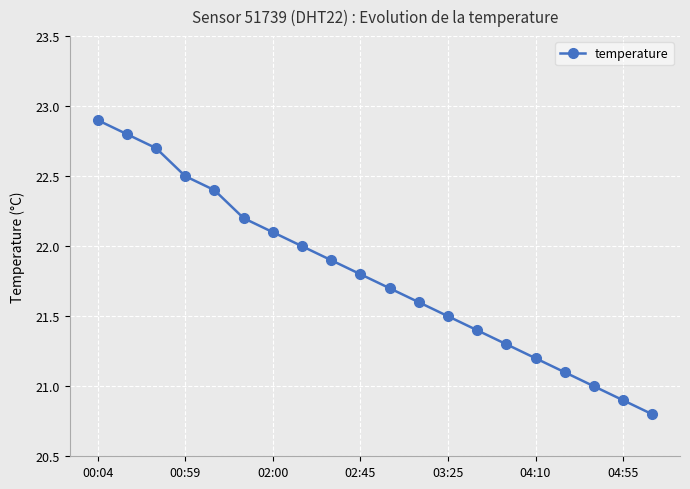

Reading left to right, extract all data points from this chart.

22.9	22.8	22.7	22.5	22.4	22.2	22.1	22.0	21.9	21.8	21.7	21.6	21.5	21.4	21.3	21.2	21.1	21.0	20.9	20.8